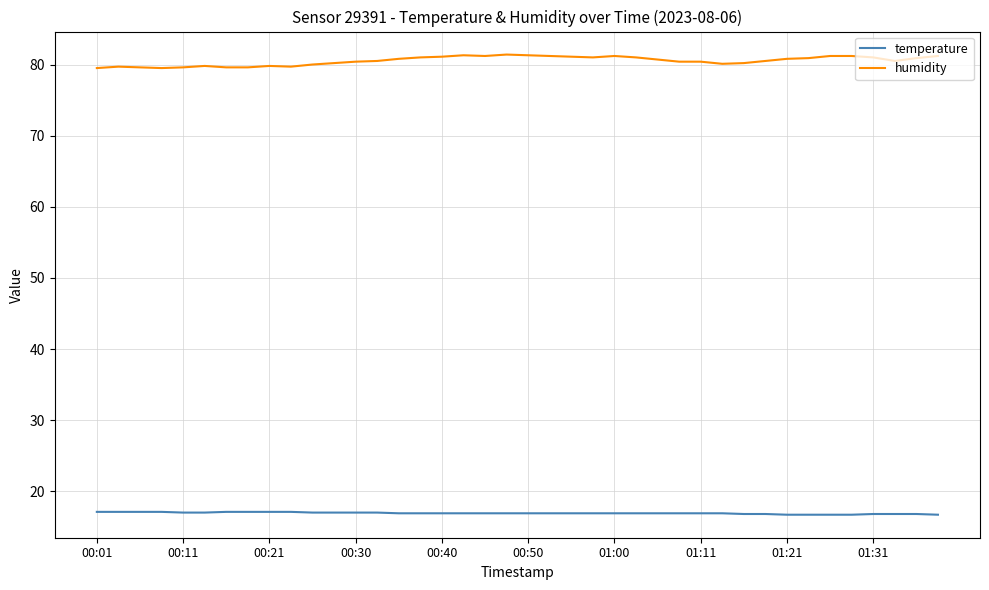

How many lines are shown in the chart?

2